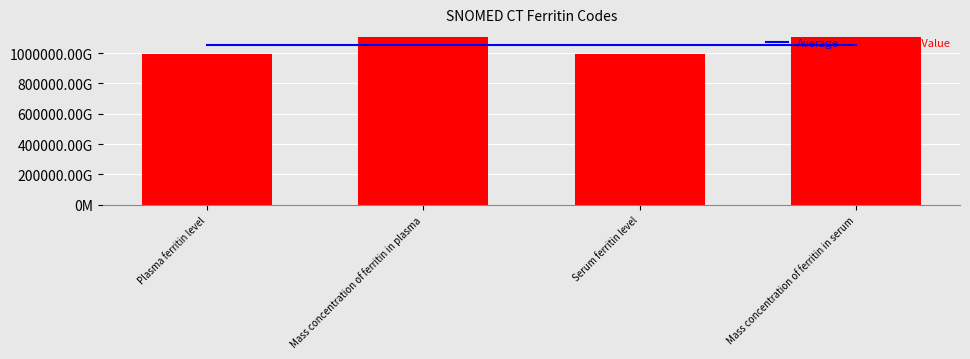

What is the label of the 1st bar from the right?

Mass concentration of ferritin in serum